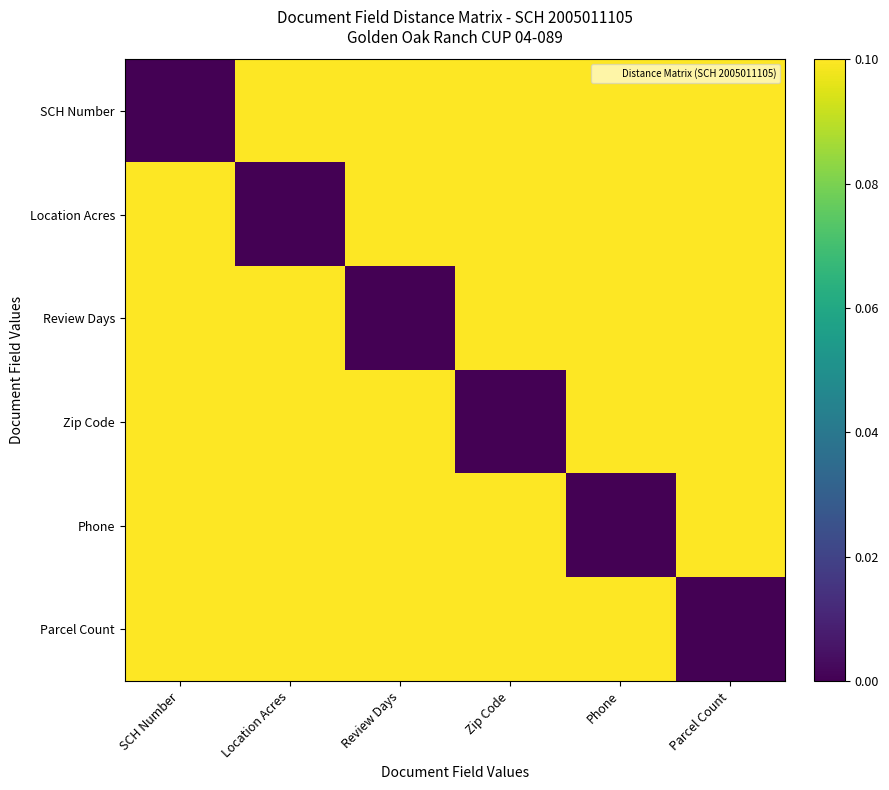

At which category is the sum across all series the highest?

SCH Number